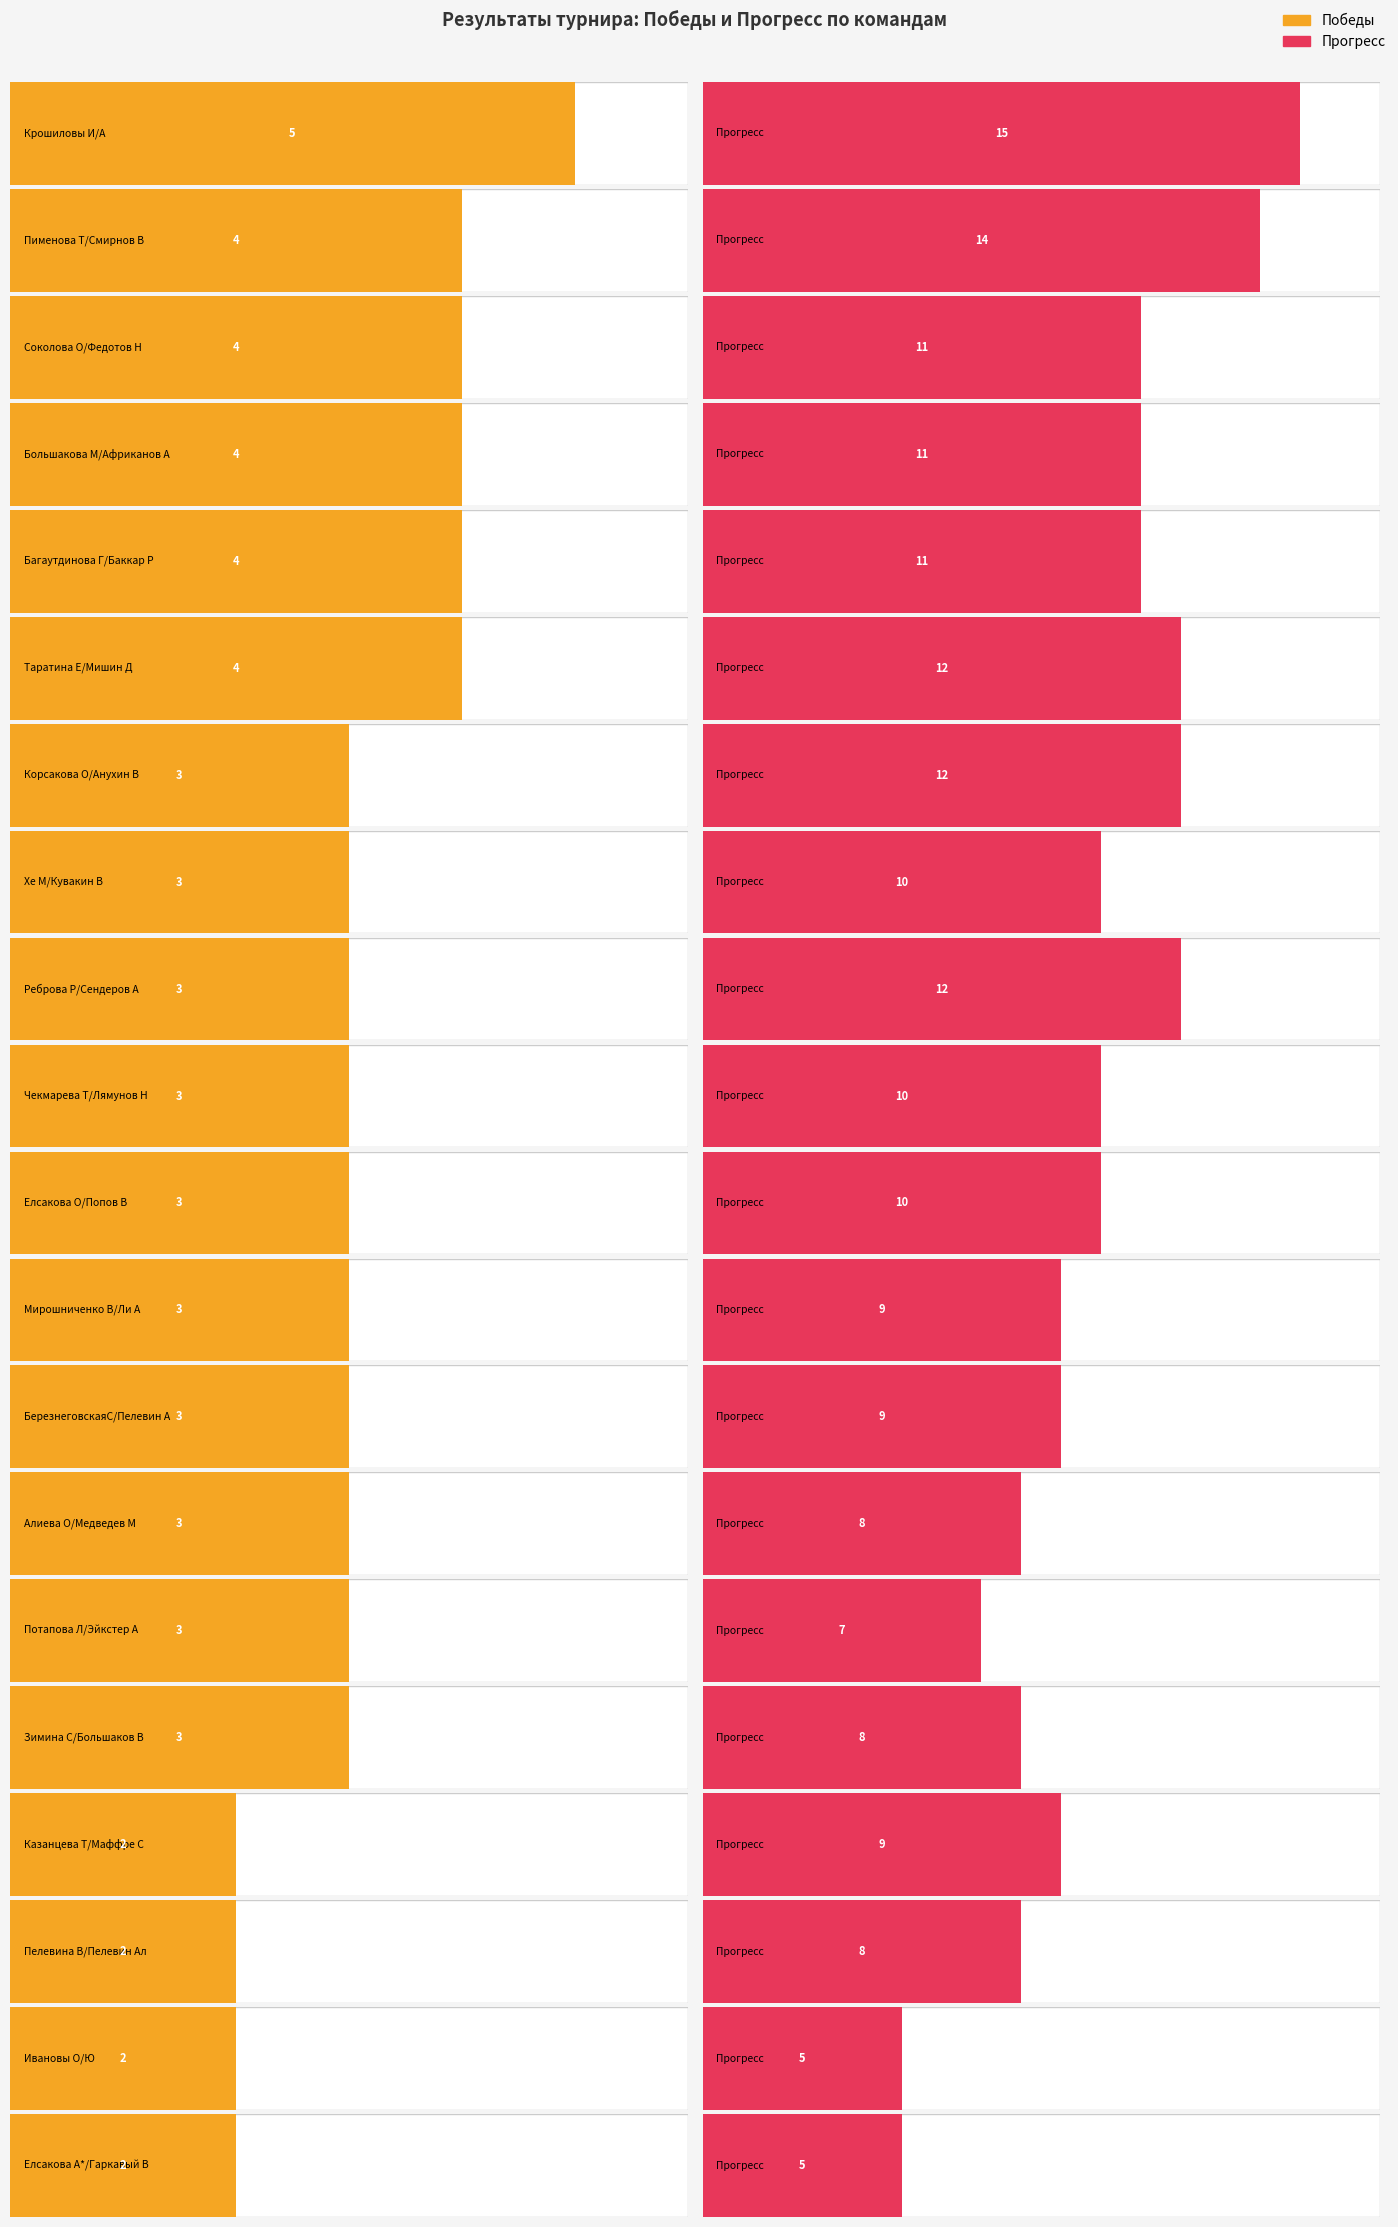

Which series changed the most between Чекмарева Т/Лямунов Н and Пелевина В/Пелевин Ал?

Прогресс